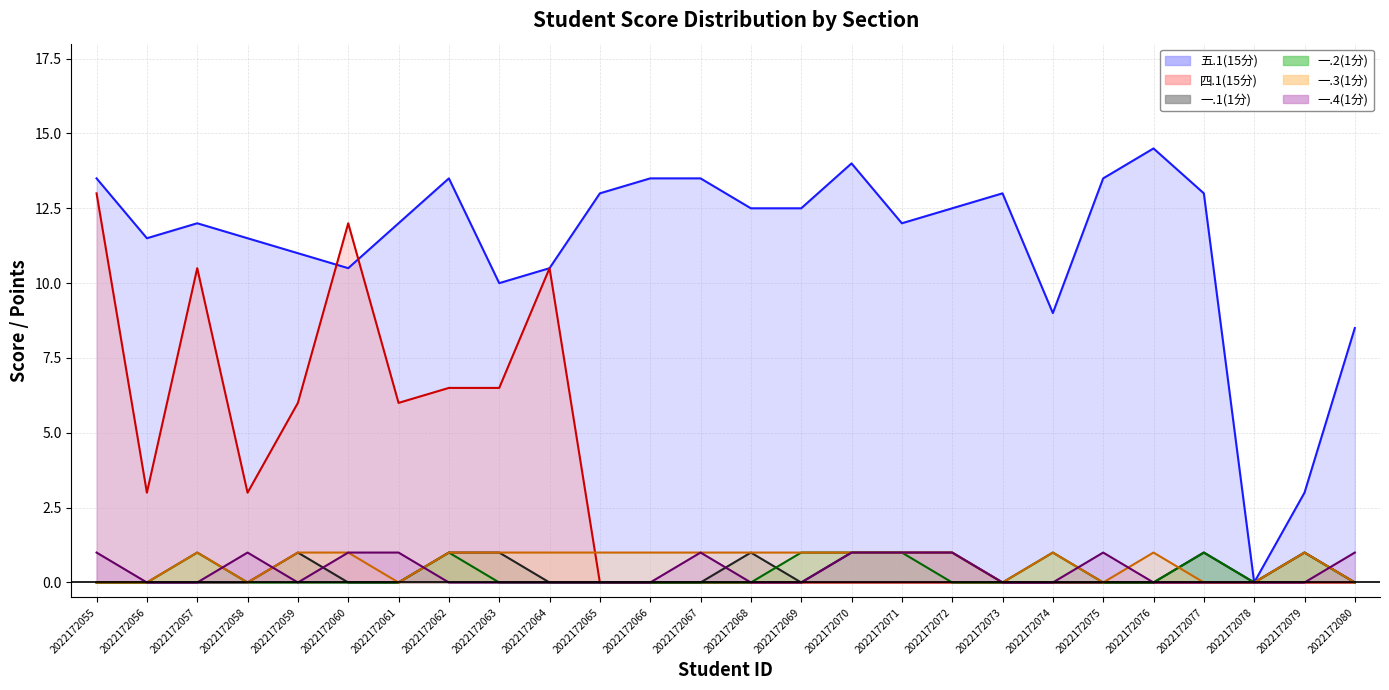

True or false: 四.1(15分) has a value of 0.0 at 2022172076.

True